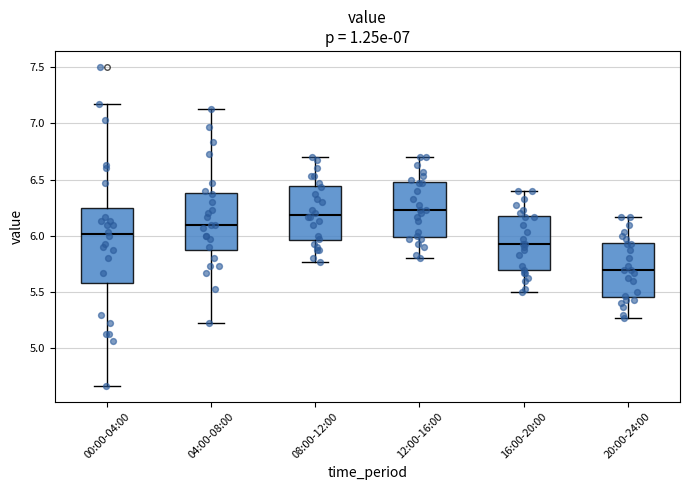

Which box is the tallest, from its lower edge to its upper edge?

00:00-04:00